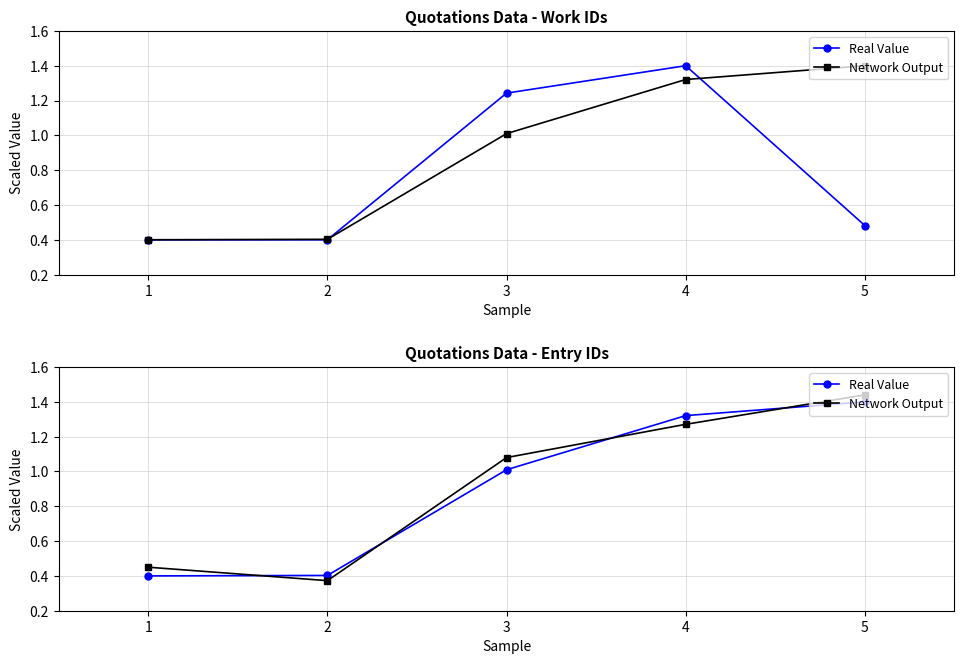

What is the average value of the Real Value series?

0.9